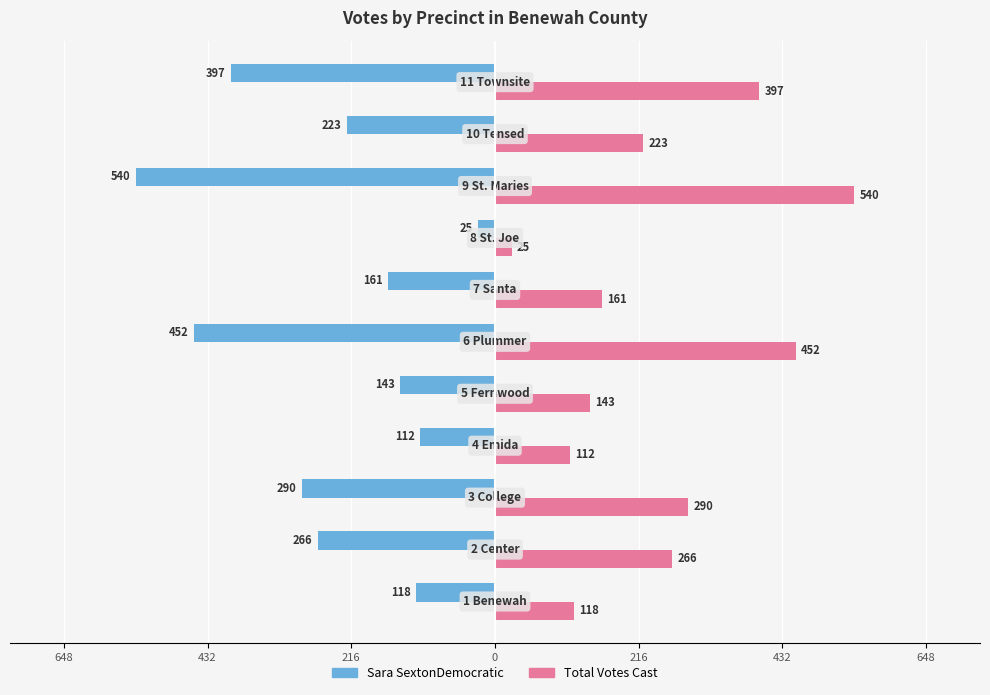

What is the difference between the second highest and minimum values in the Total Votes Cast series?

427